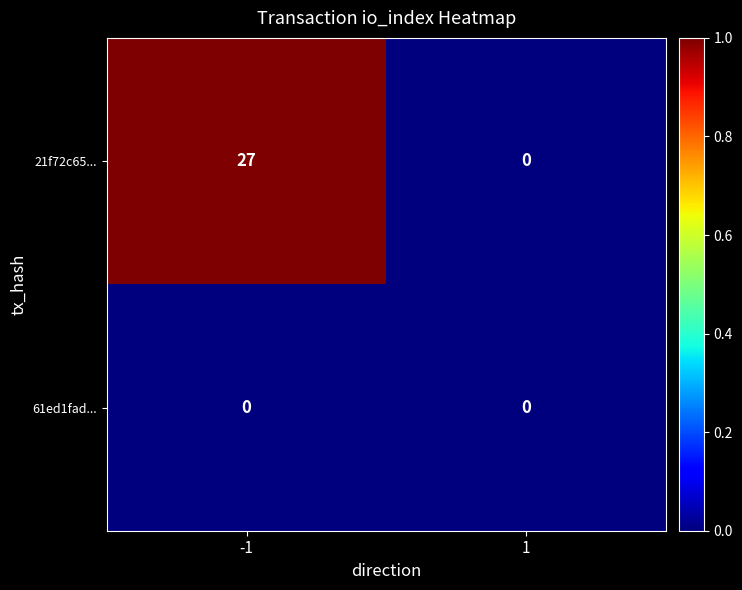

What is the approximate value of 21f72c65... at -1, to the nearest 5?

25